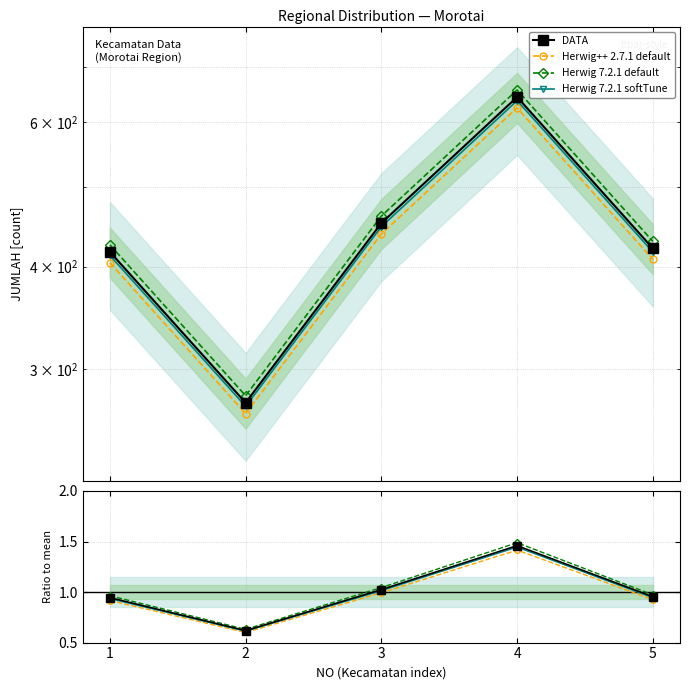

Rank the categories by DATA value from highest to lowest.

4, 3, 5, 1, 2